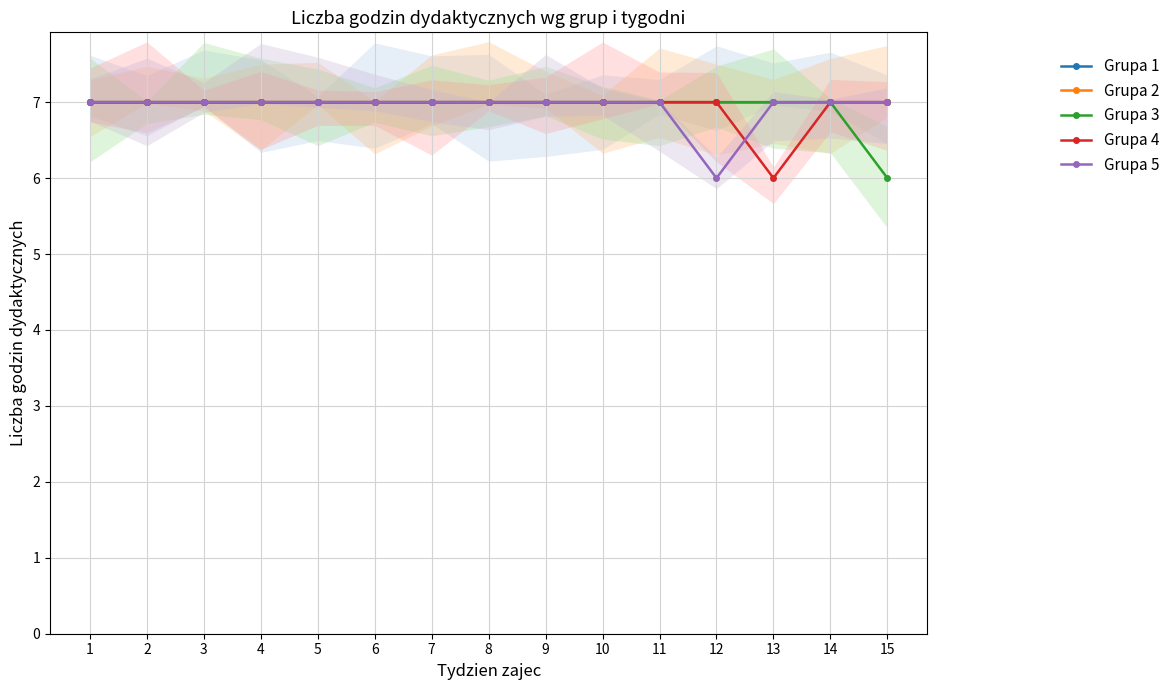

True or false: Grupa 4 and Grupa 5 cross at least once.

True